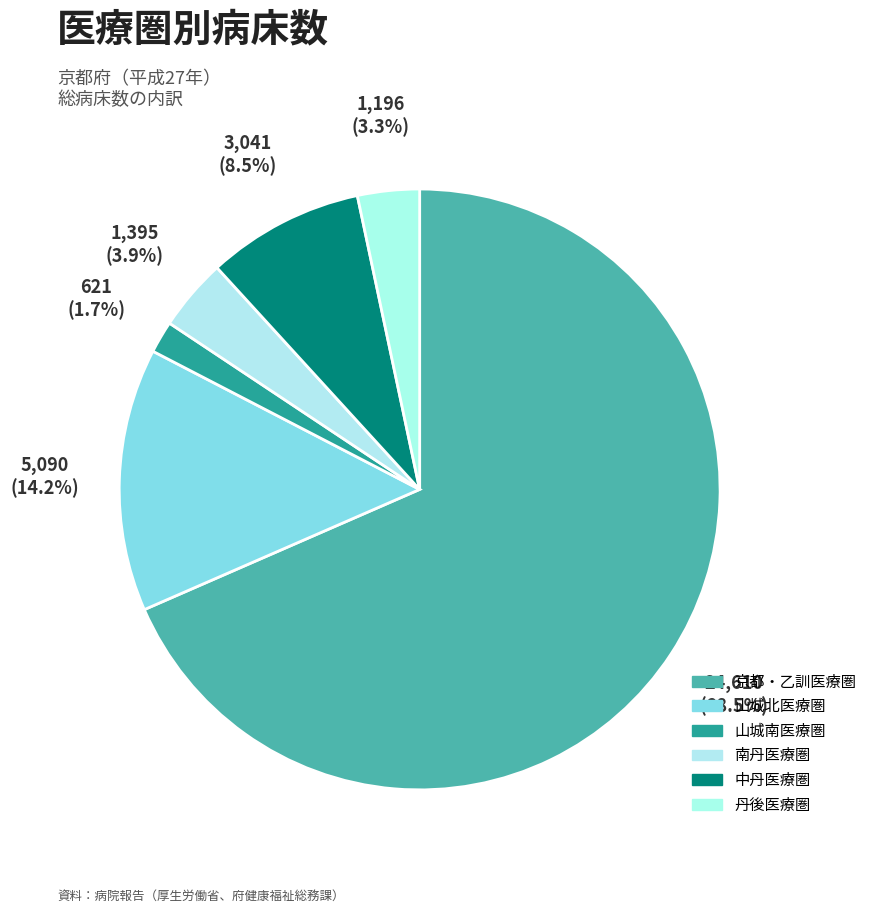

Rank the categories by value from lowest to highest.

山城南医療圏, 丹後医療圏, 南丹医療圏, 中丹医療圏, 山城北医療圏, 京都・乙訓医療圏